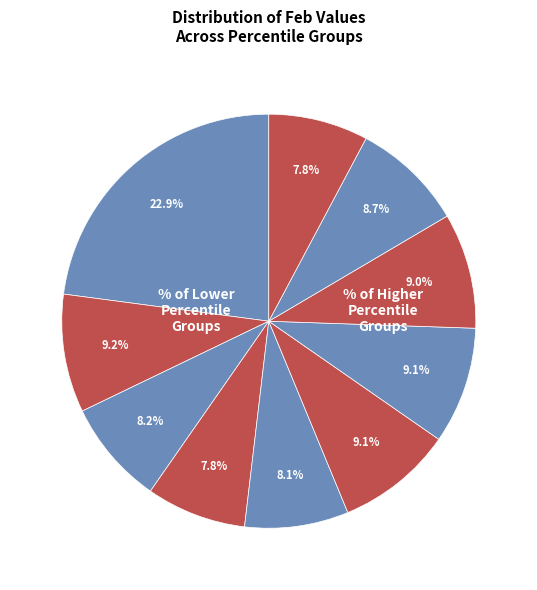

Which category has the smallest portion of the pie?

pct95